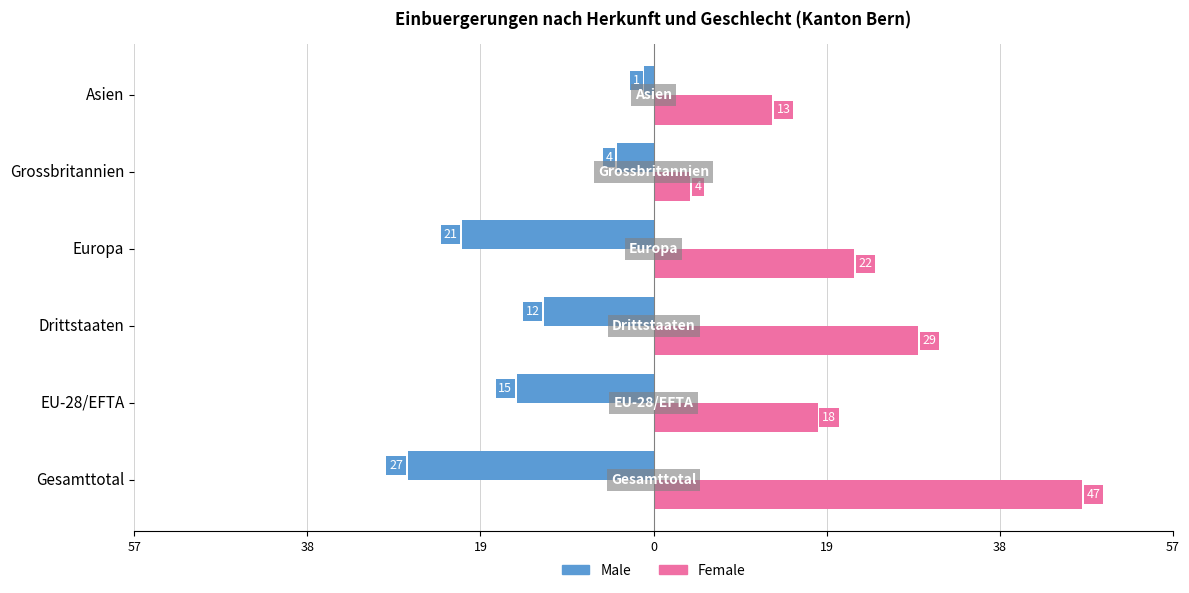

What is the average value of the Male series?

-13